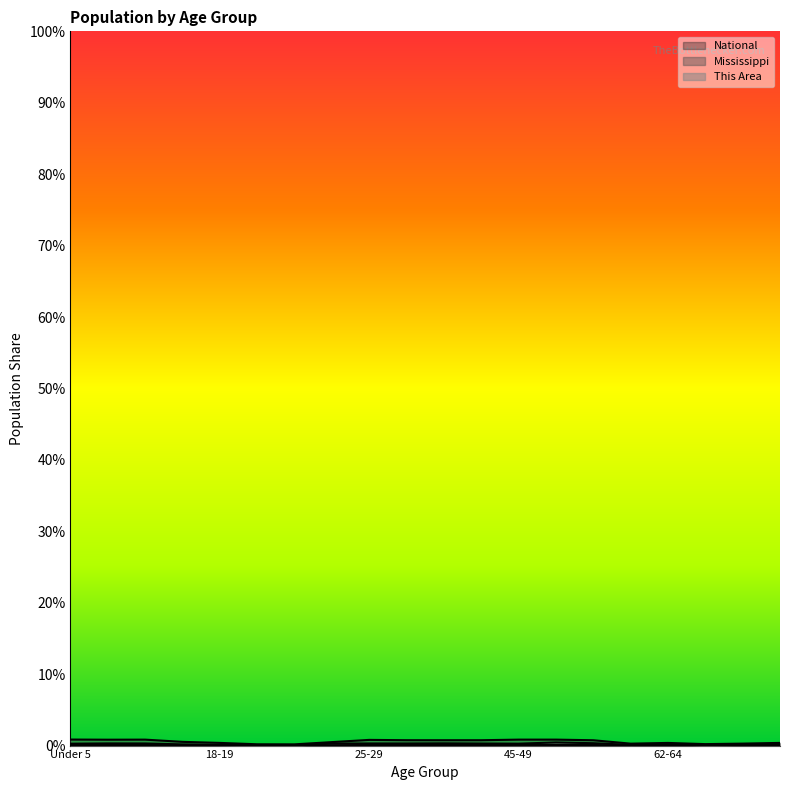

Between 55-59 and 45-49, which is larger?

55-59